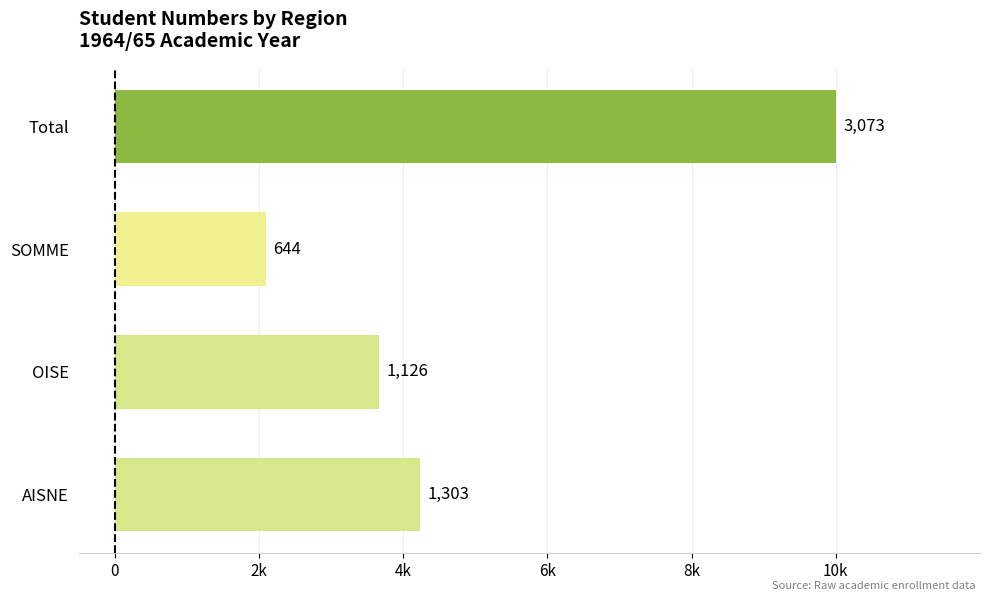

Are the bars grouped side by side (vs. stacked)?

No